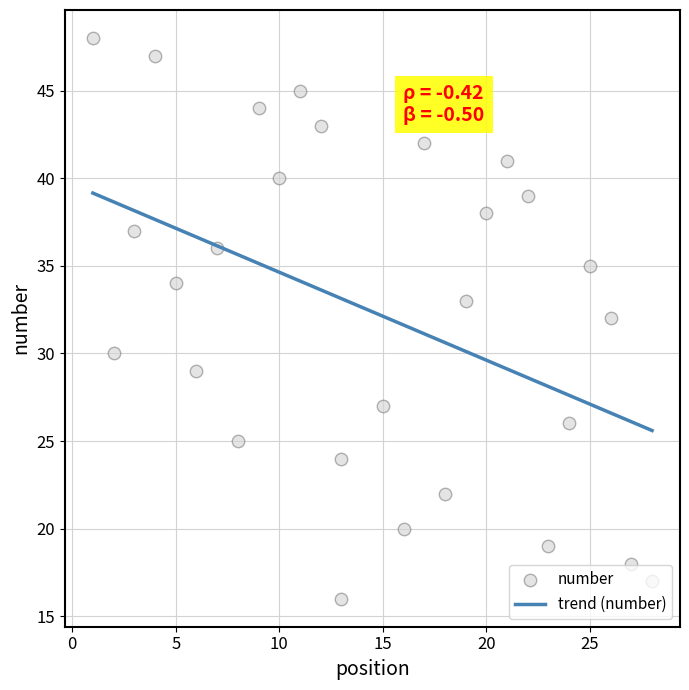

What is the change in value from 7 to 18?

-14